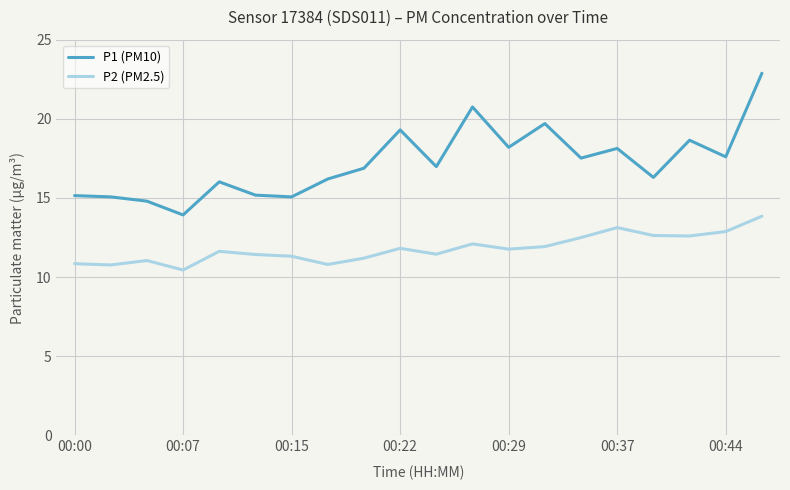

What are all the series names shown in the legend?

P1 (PM10), P2 (PM2.5)